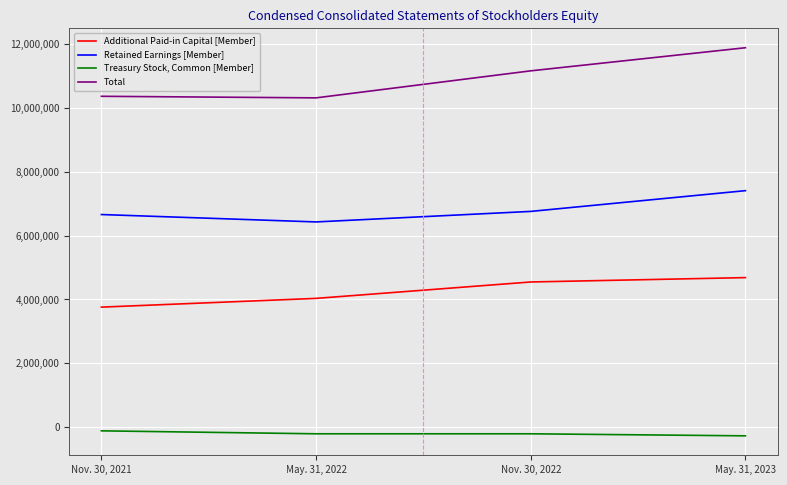

What is the minimum value shown in the chart?

-264951